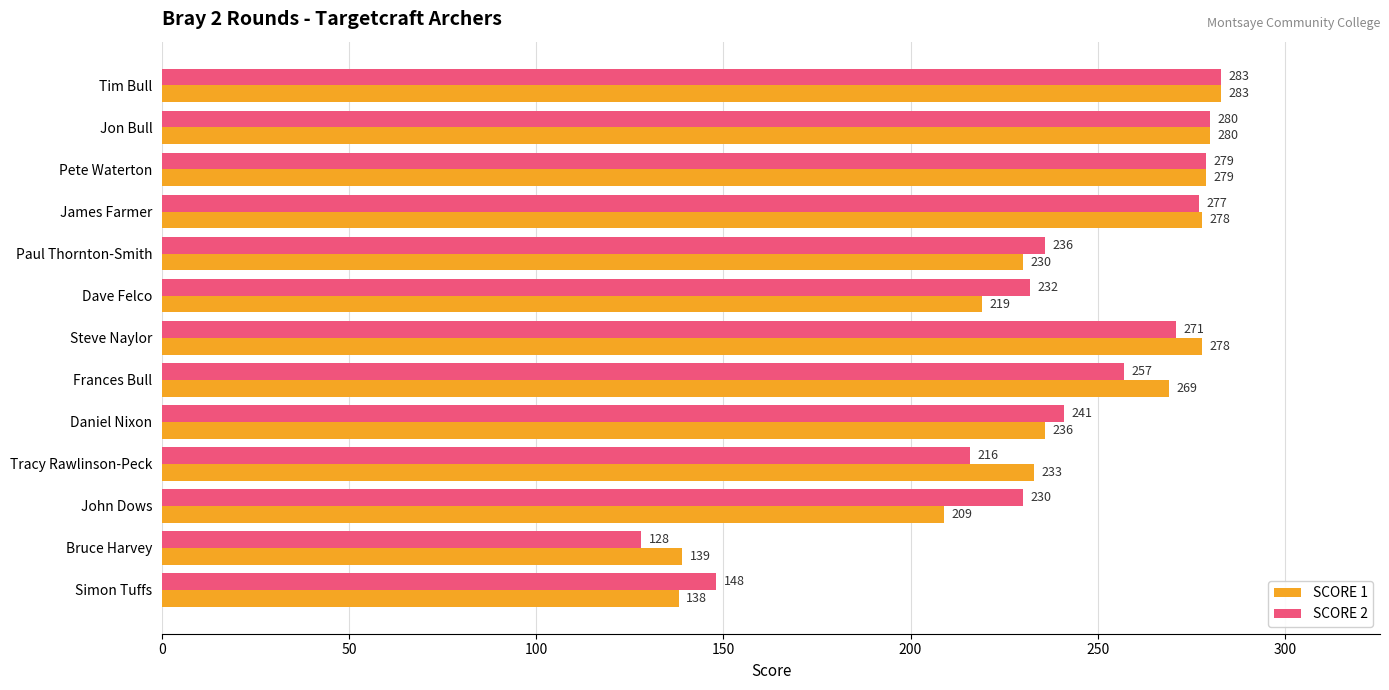

Which series changed the most between Frances Bull and Daniel Nixon?

SCORE 1